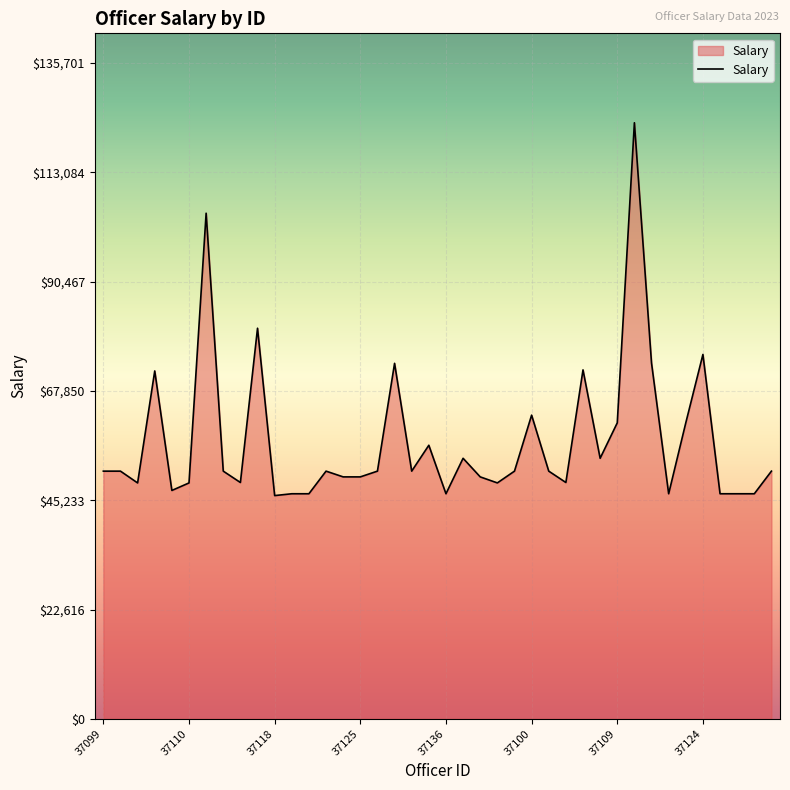

What is the difference between the maximum and minimum values?

77165.3